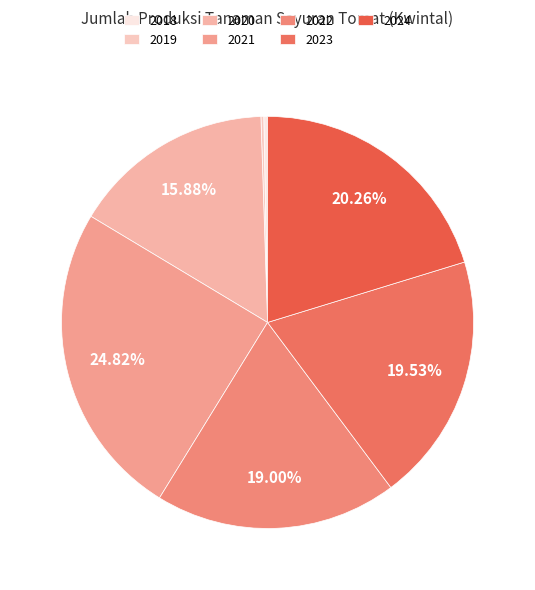

Do 2022 and 2023 together represent more than half of the pie?

No